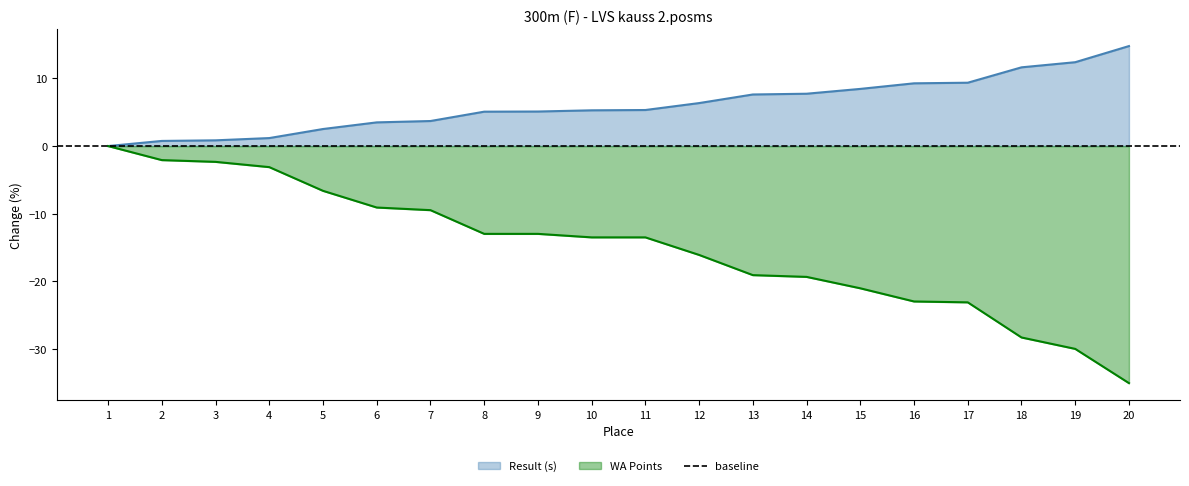

Reading left to right, transcribe all the data shown in this chart.

Result (s): 0.0	0.8	0.8	1.2	2.5	3.5	3.7	5.1	5.1	5.3	5.3	6.4	7.6	7.7	8.5	9.3	9.4	11.6	12.4	14.8
WA Points: 0.0	-2.1	-2.3	-3.1	-6.6	-9.1	-9.5	-13.0	-13.0	-13.5	-13.5	-16.1	-19.1	-19.4	-21.0	-23.0	-23.1	-28.3	-30.0	-35.1